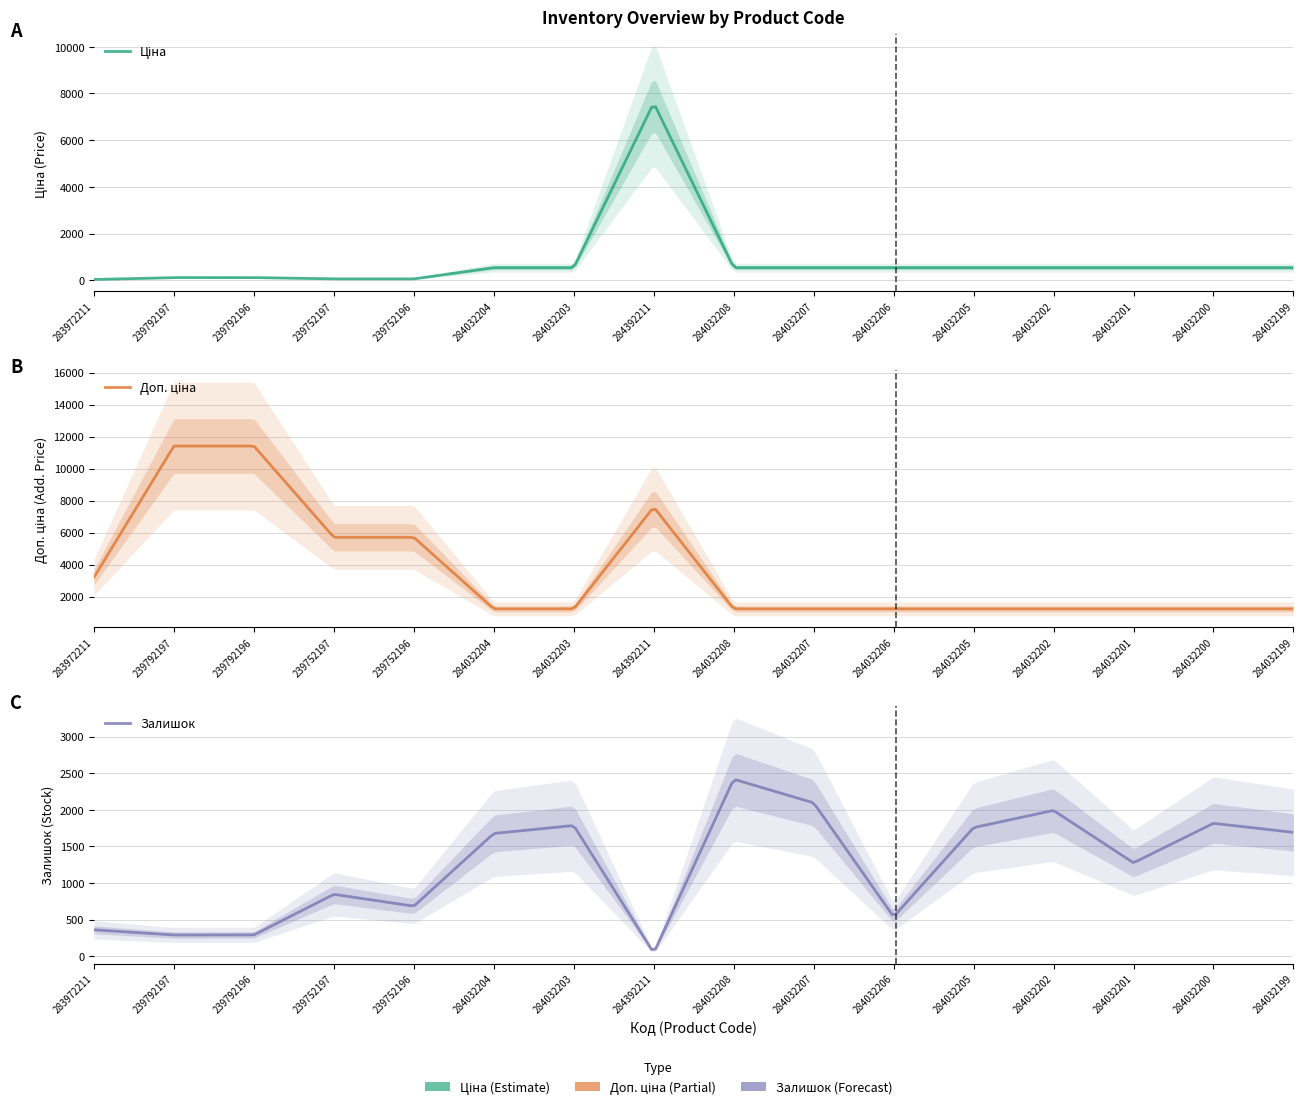

Reading left to right, transcribe all the data shown in this chart.

Ціна: 32.0	114.1	114.1	57.0	57.0	539.0	539.0	7596.5	539.0	539.0	539.0	539.0	539.0	539.0	539.0	539.0
Доп. ціна: 3205.0	11410.0	11410.0	5705.0	5705.0	1235.4	1235.4	7596.5	1235.4	1235.4	1235.4	1235.4	1235.4	1235.4	1235.4	1235.4
Залишок: 360.0	289.0	290.0	845.0	683.0	1677.0	1786.0	44.0	2419.0	2096.0	539.0	1757.0	1992.0	1276.0	1816.0	1692.0